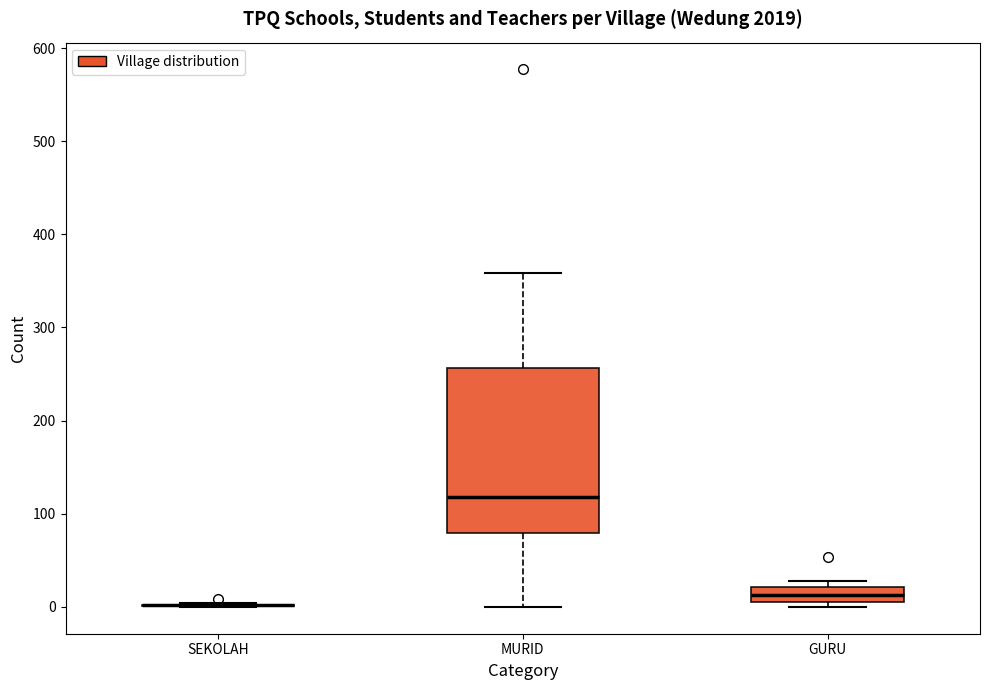

Where is the lower edge of the box for GURU on the y-axis? The values are not printed on the chart, so give them approximately, as read against the axis.

10